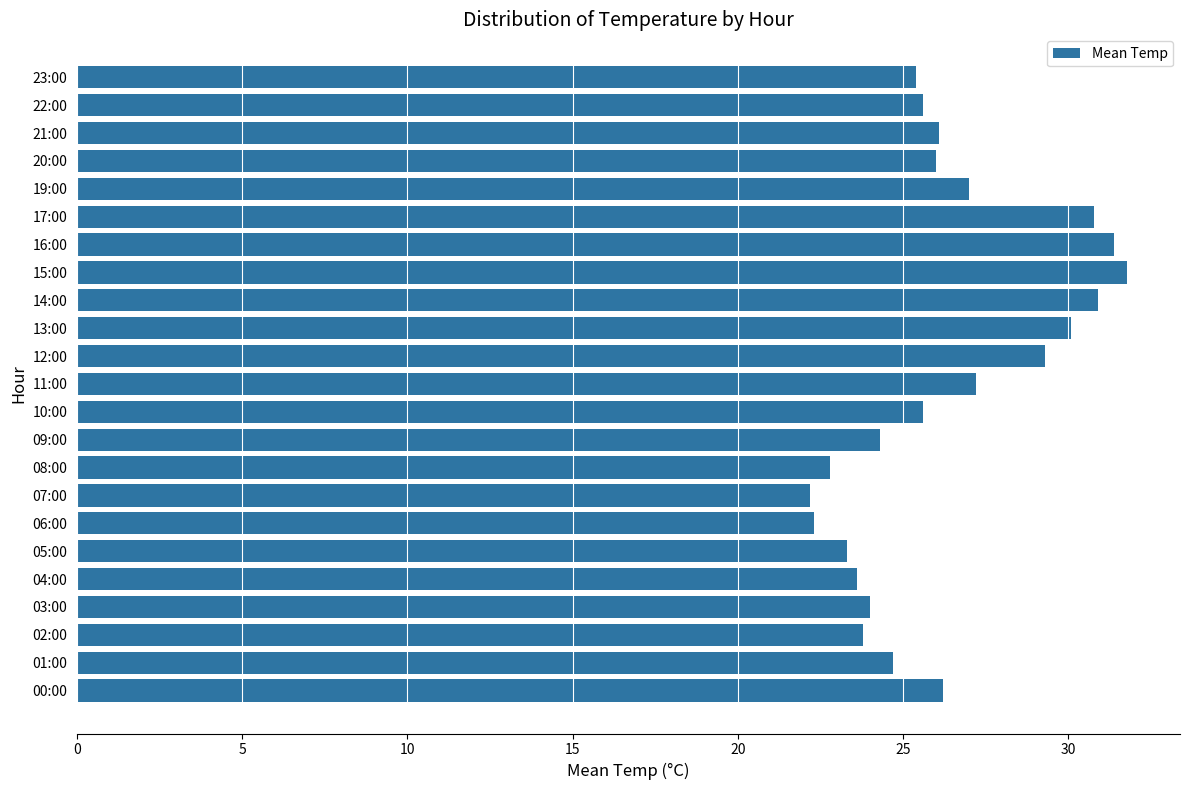

The chart shows a value of 24.7 at 01:00. True or false?

True